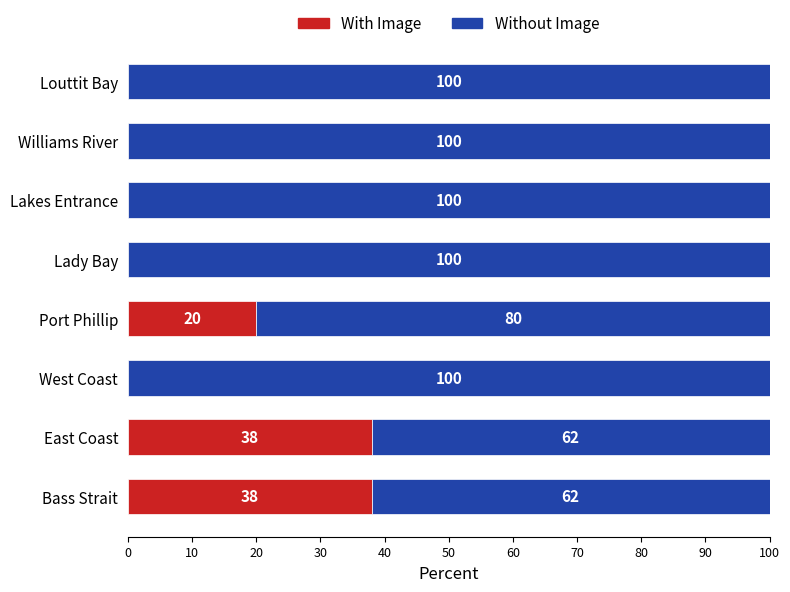

At which label is With Image closest to 19?

Port Phillip